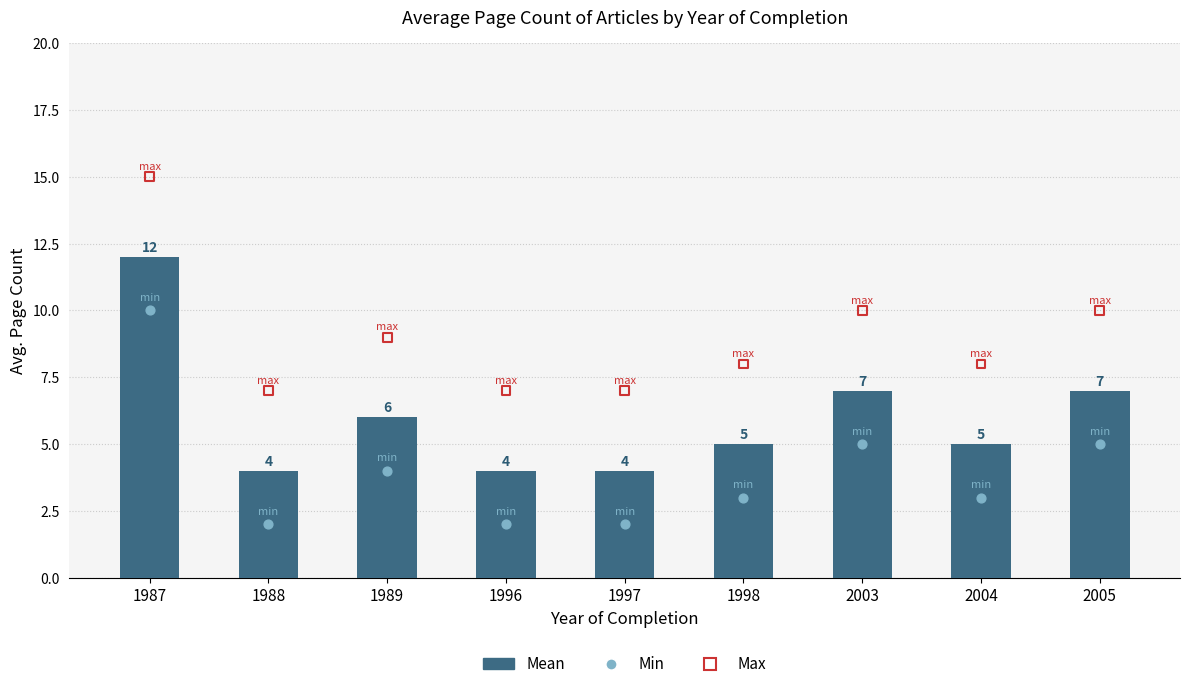

What is the change in value from 1987 to 2003?

-5